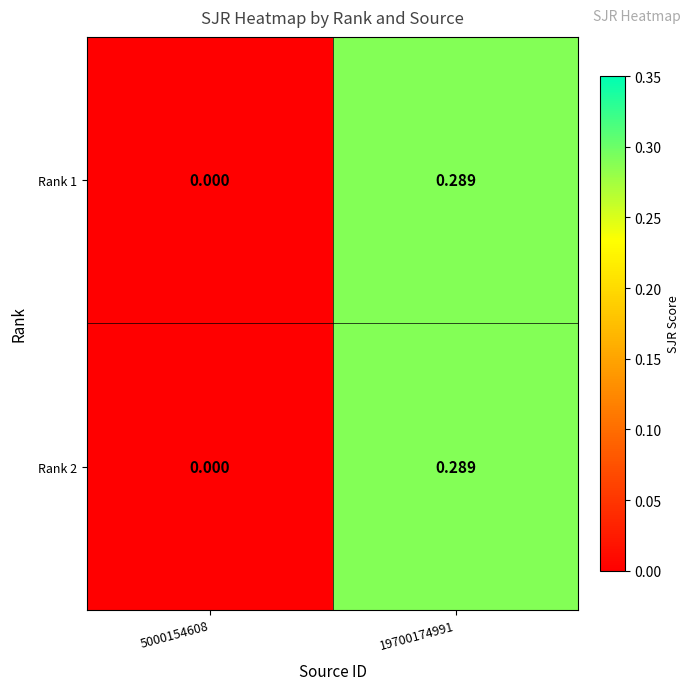

At which category is the sum across all series the highest?

19700174991